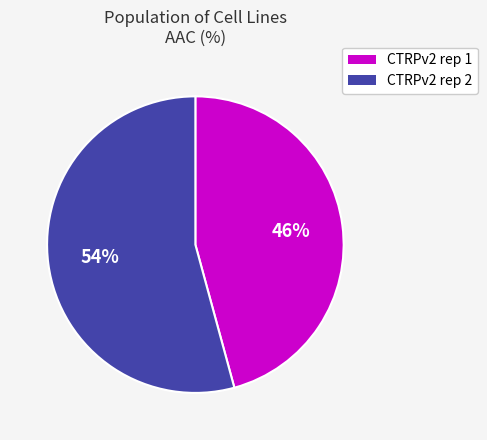

Which slice is the smallest?

CTRPv2 rep 1